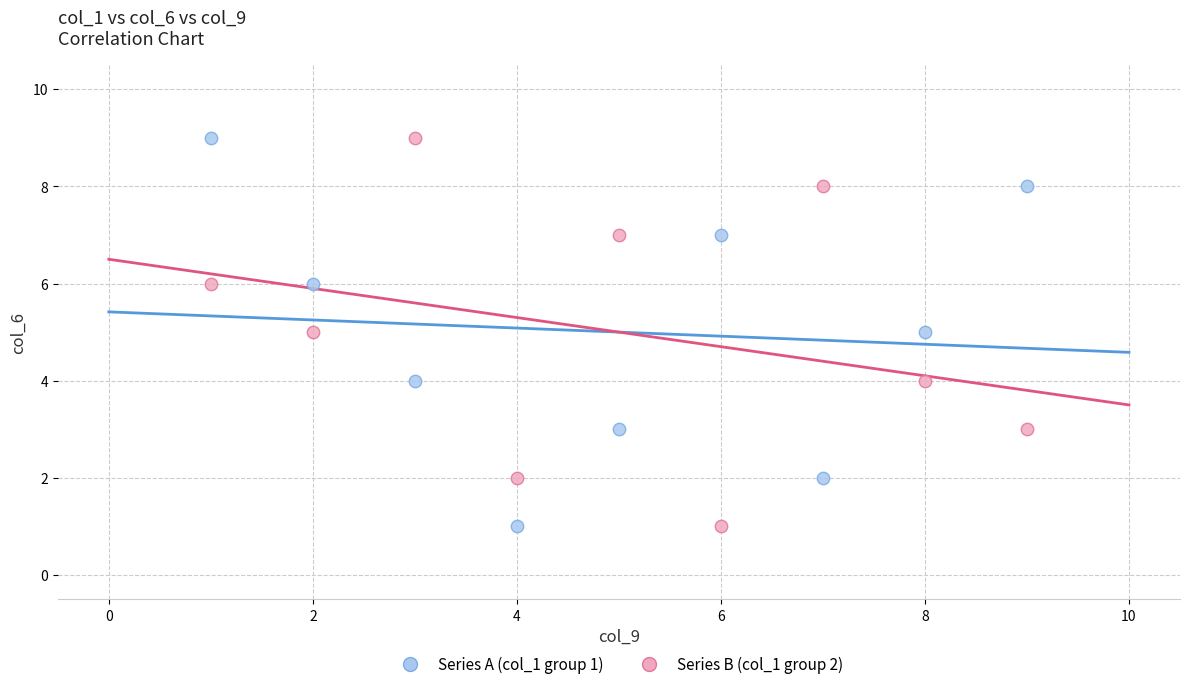

Across all data points, what is the range of Y values (max minus min)?

8